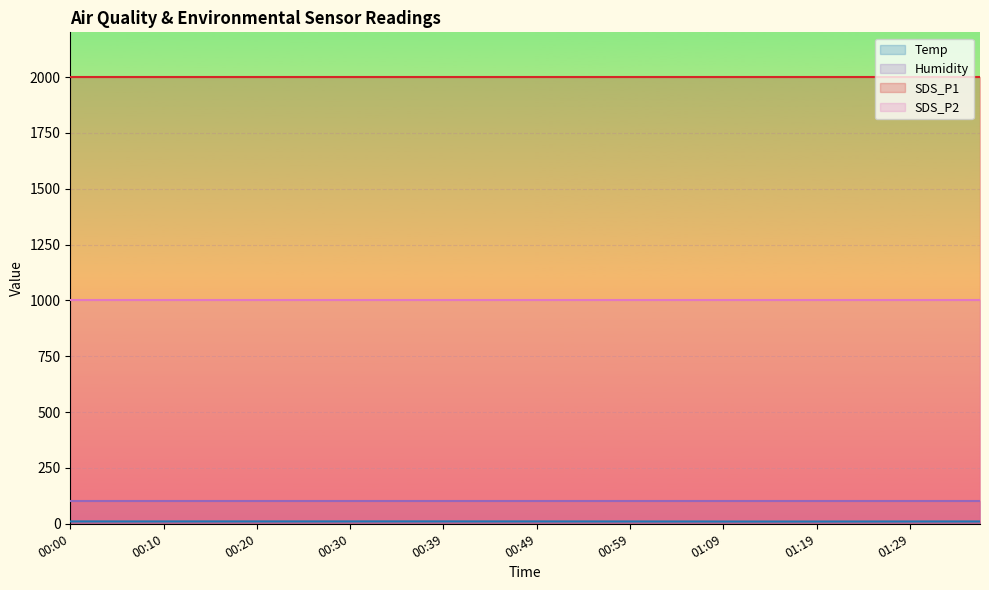

At 00:34, list the series in order from smallest to largest.

Temp, Humidity, SDS_P2, SDS_P1